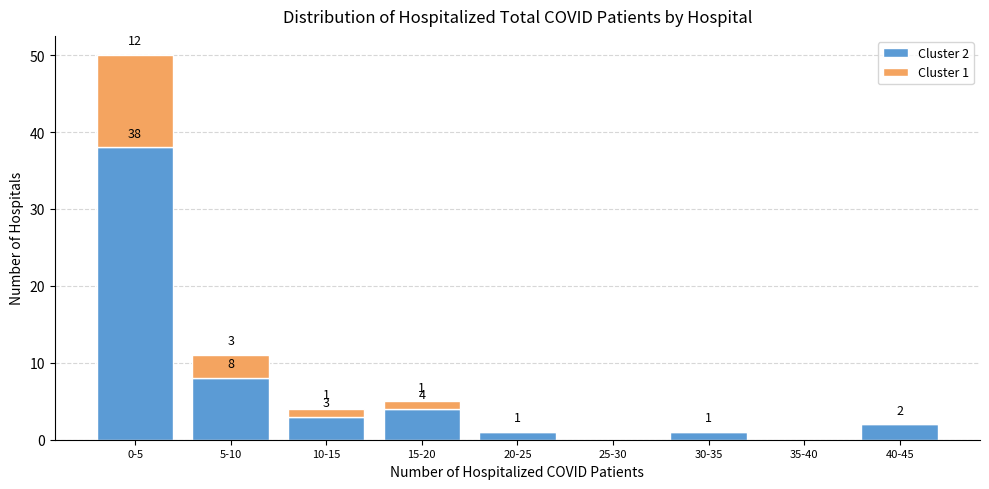

Reading right to left, transcribe the values for Cluster 2.

40-45=2	35-40=0	30-35=1	25-30=0	20-25=1	15-20=4	10-15=3	5-10=8	0-5=38